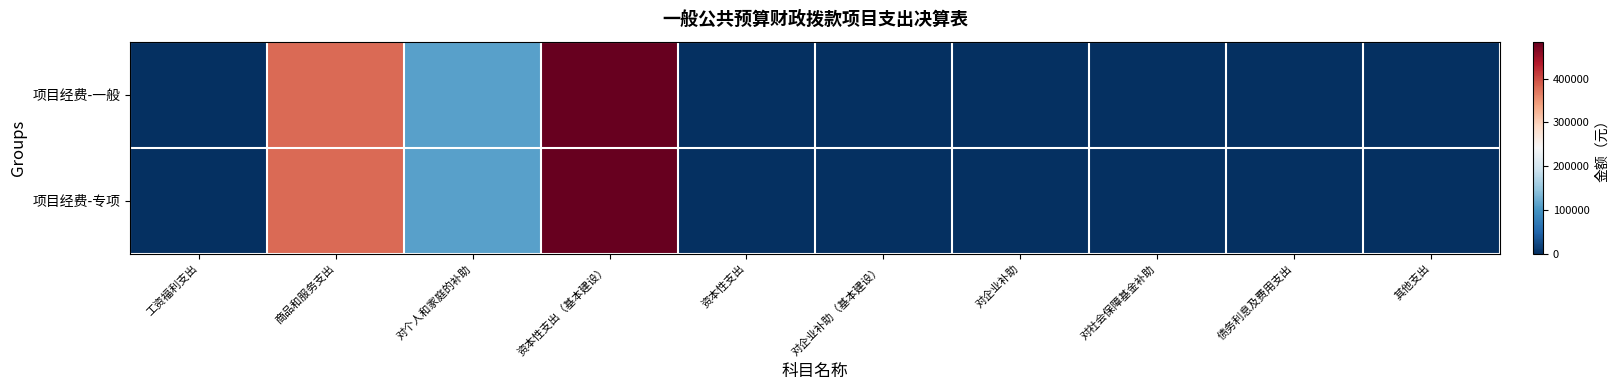

At which category does the chart reach its minimum across all series?

工资福利支出